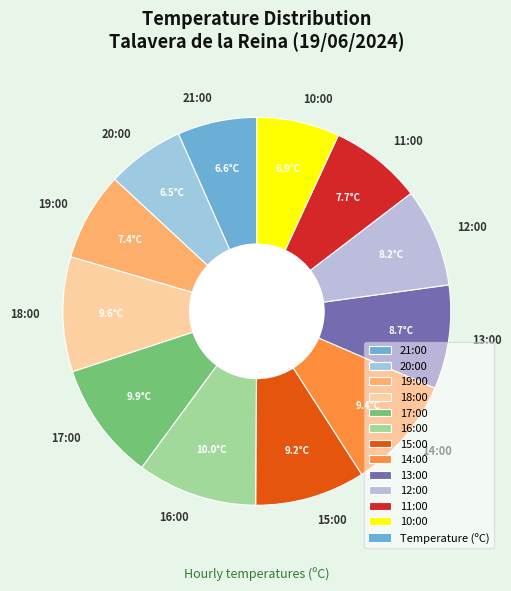

Approximately how many times larger is the value at 17:00 compared to 15:00?

1.1